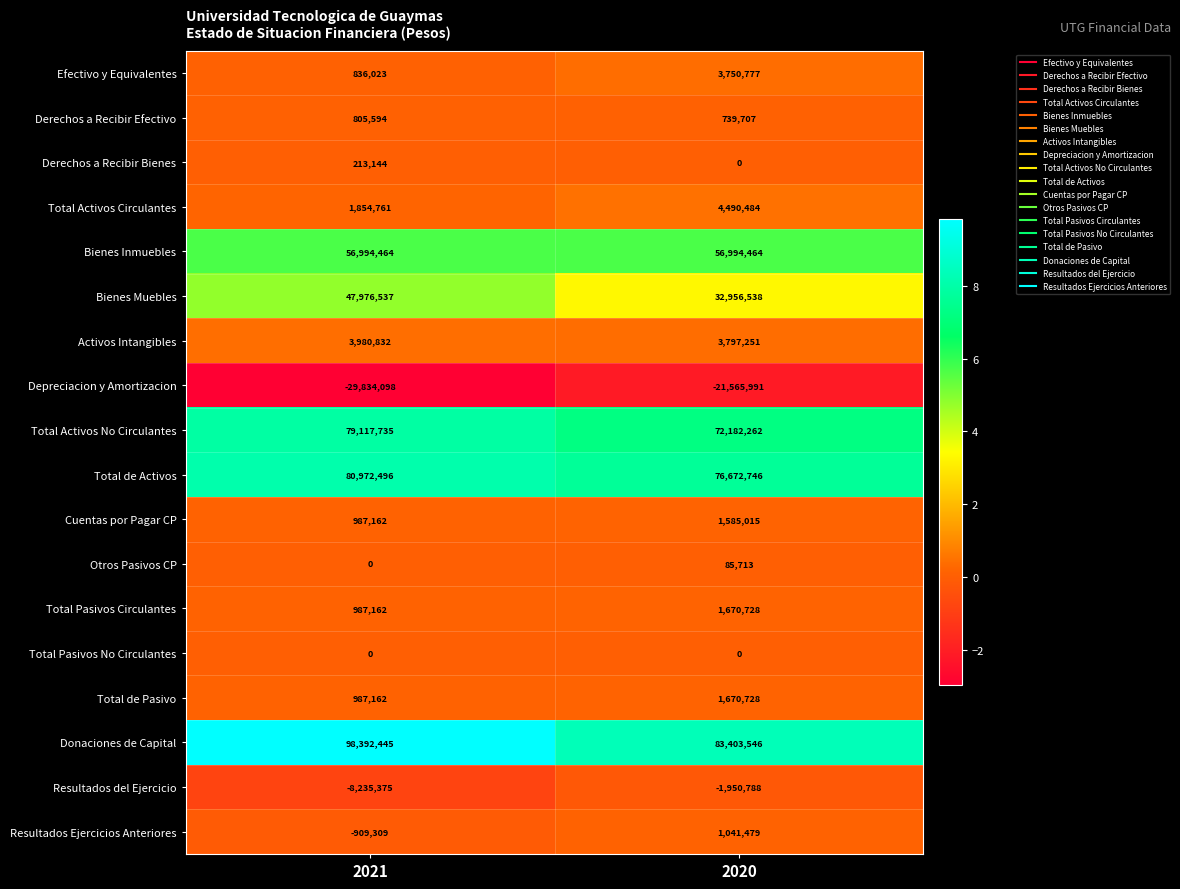

What is the smallest value displayed?

-29834098